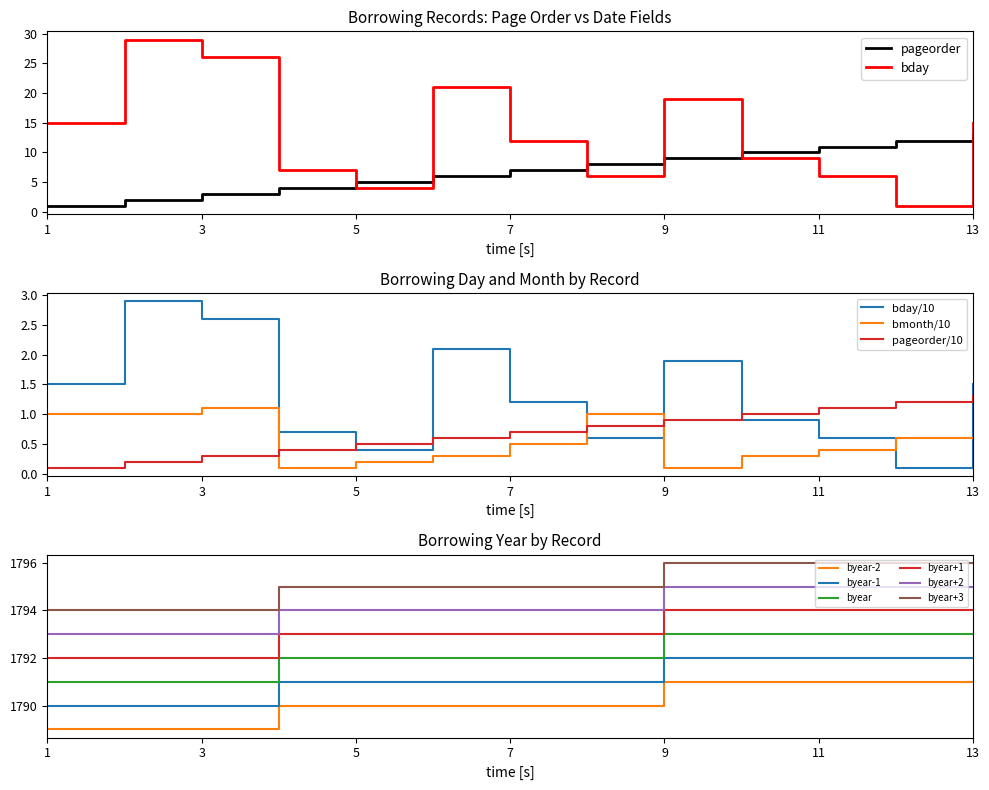

Which series has the widest spread of values?

bday